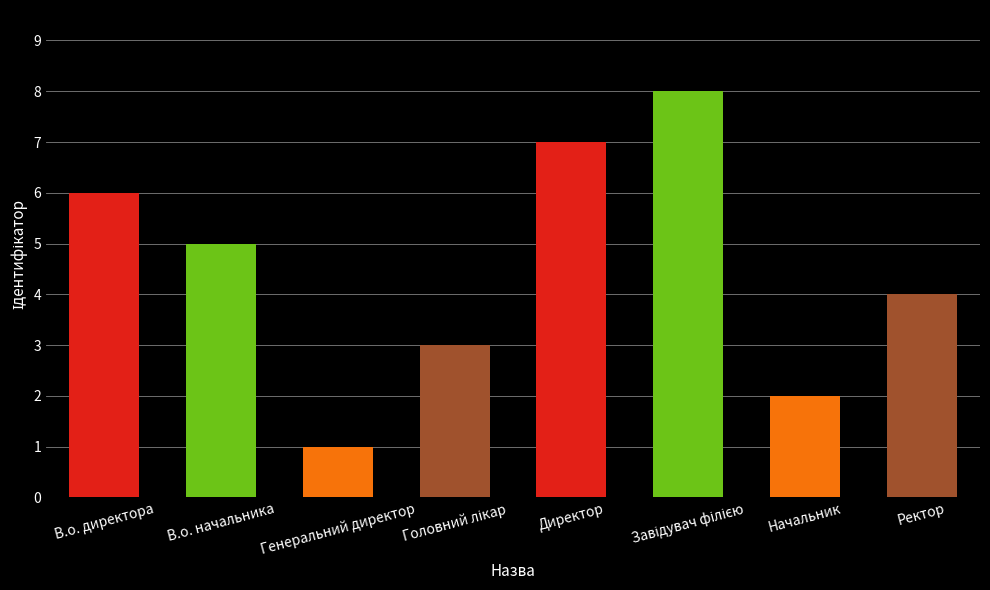

What is the greatest value displayed?

8